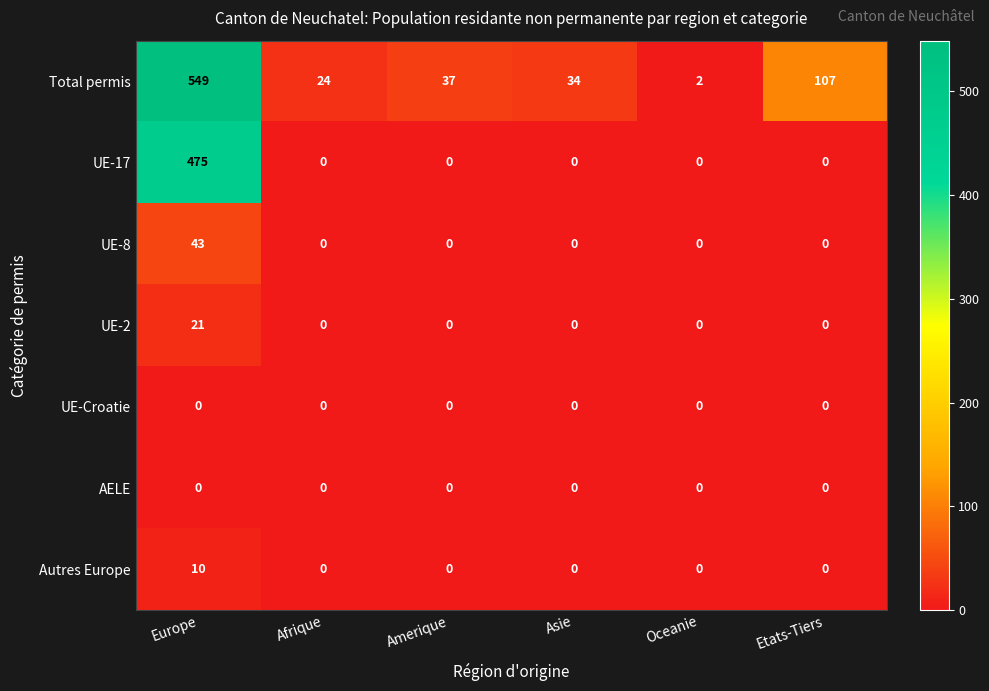

What is the sum of all UE-2 values?

21